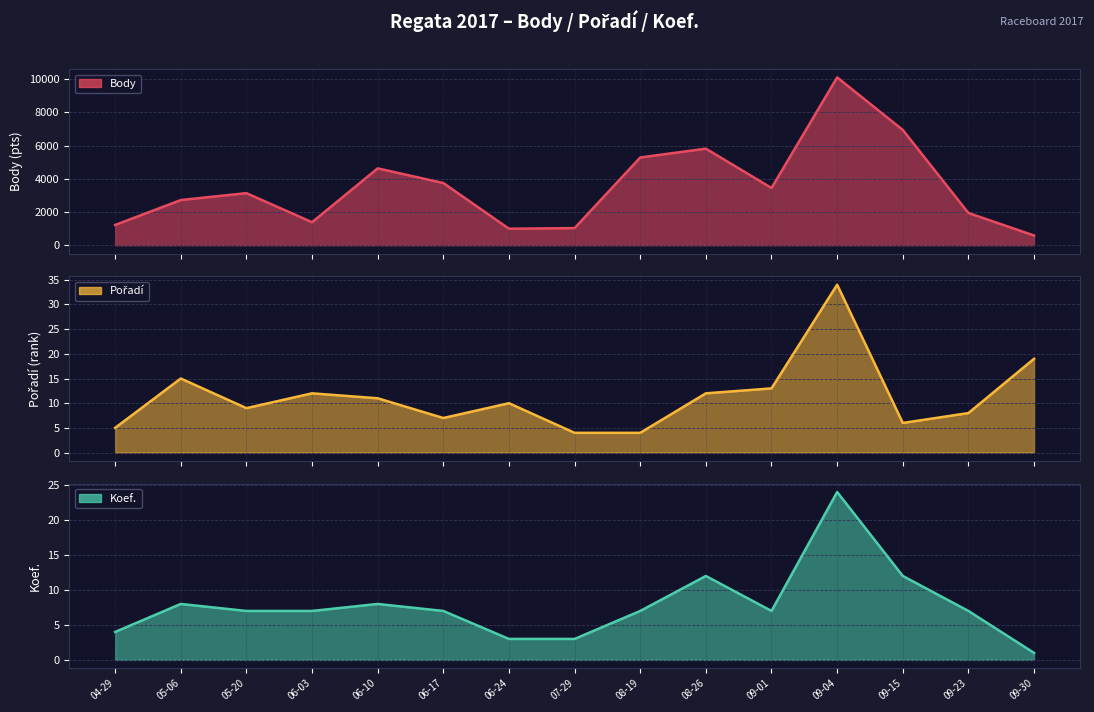

The Body line series shows 1301 at 08-19. True or false?

False